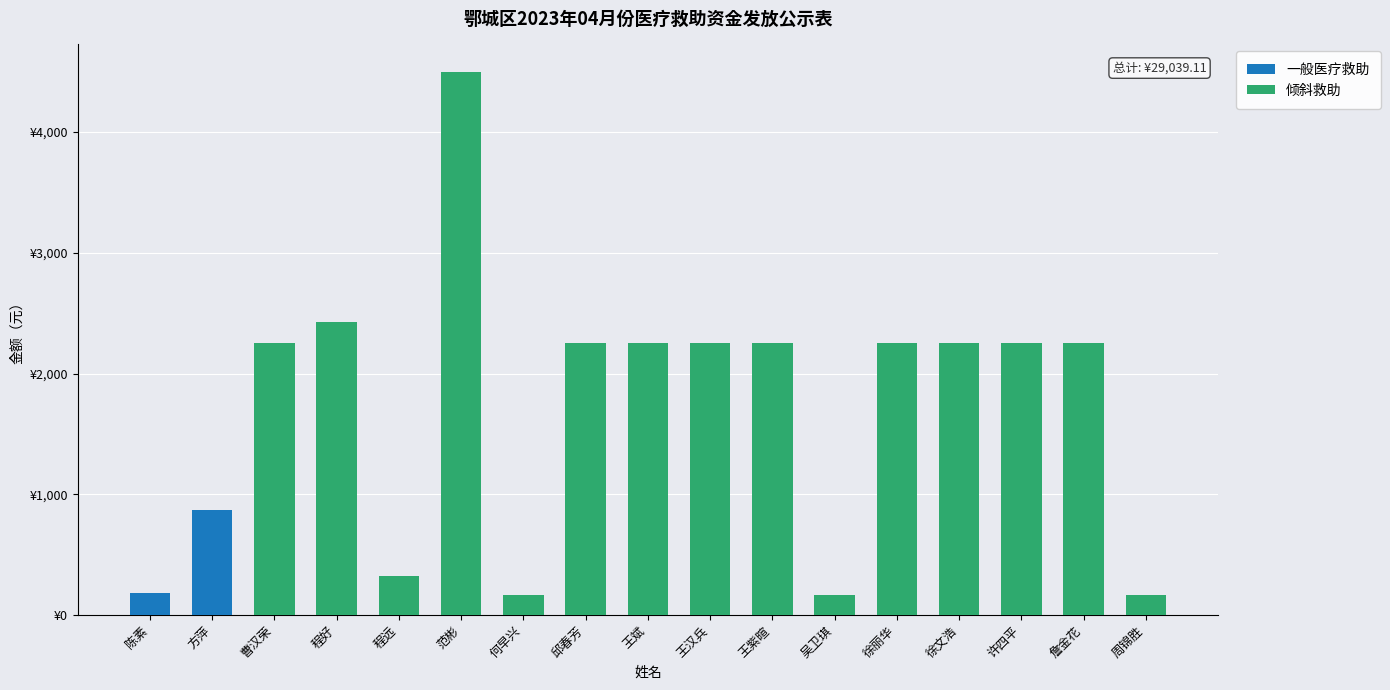

What is the minimum value shown in the chart?

162.5